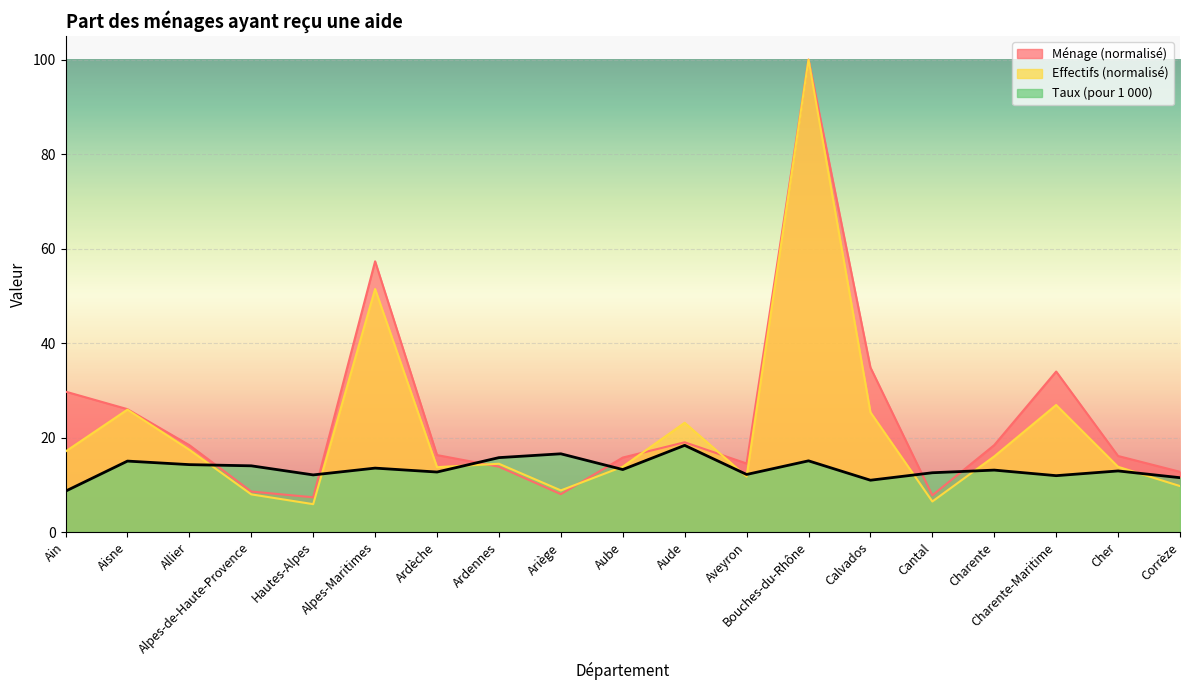

True or false: Taux (pour 1 00) has more than 0 interior local peaks.

True